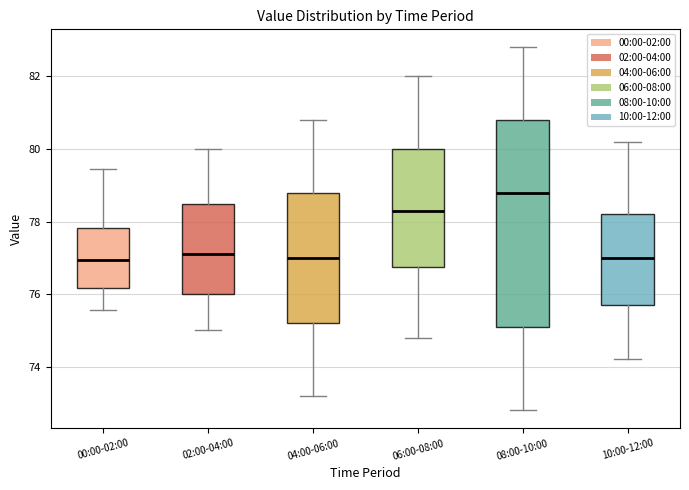

Which box is the tallest, from its lower edge to its upper edge?

08:00-10:00